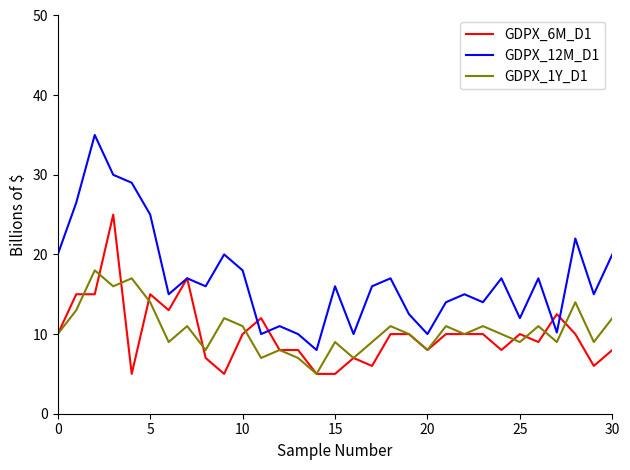

Which series has the largest total across all categories?

GDPX_12M_D1